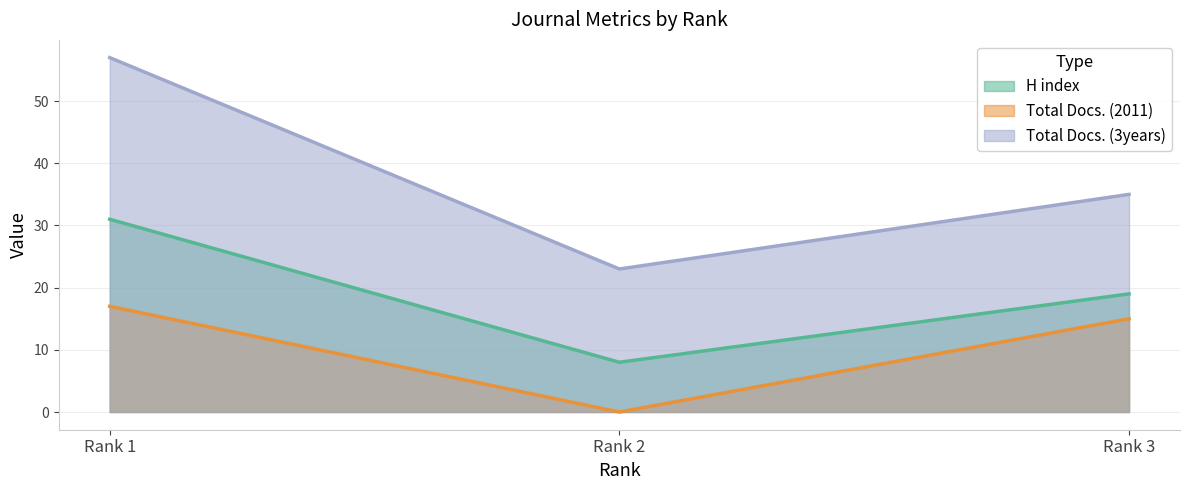

At which category is the sum across all series the highest?

Rank 1